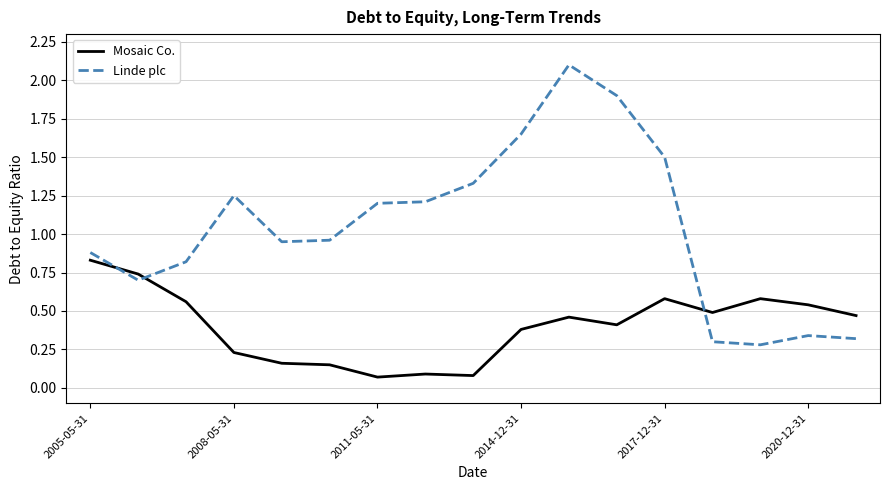

What are all the series names shown in the legend?

Mosaic Co., Linde plc